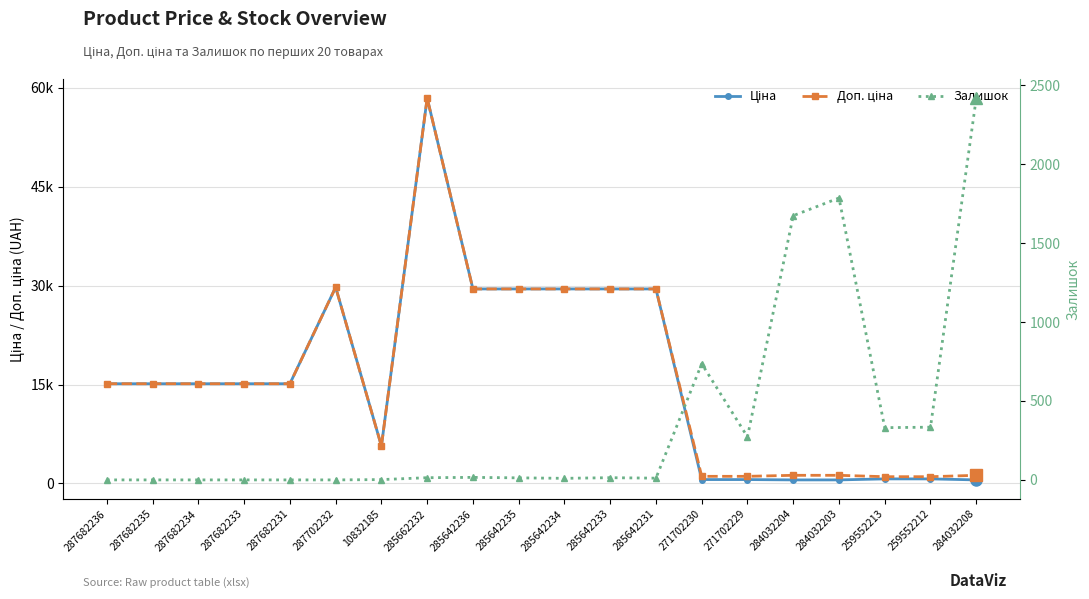

What is the label of the 1st point from the right?

284032208